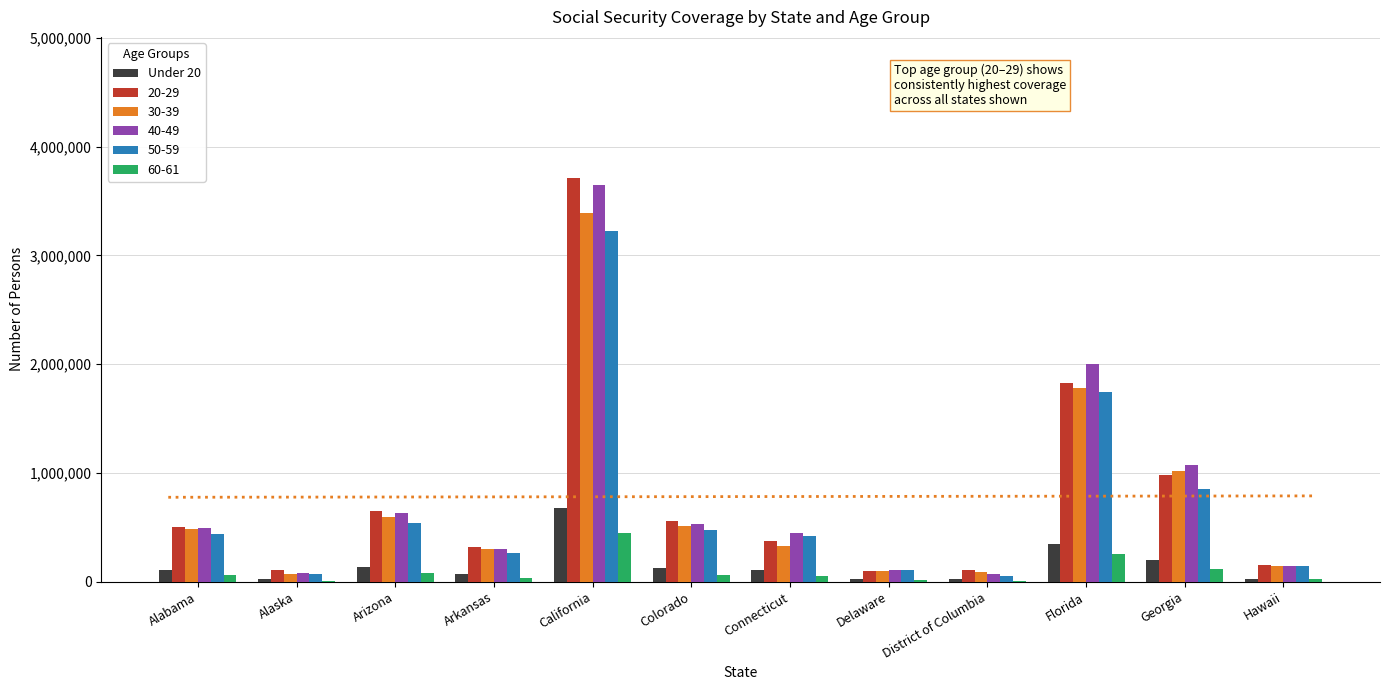

The chart shows a value of 40908 at Connecticut. True or false?

False